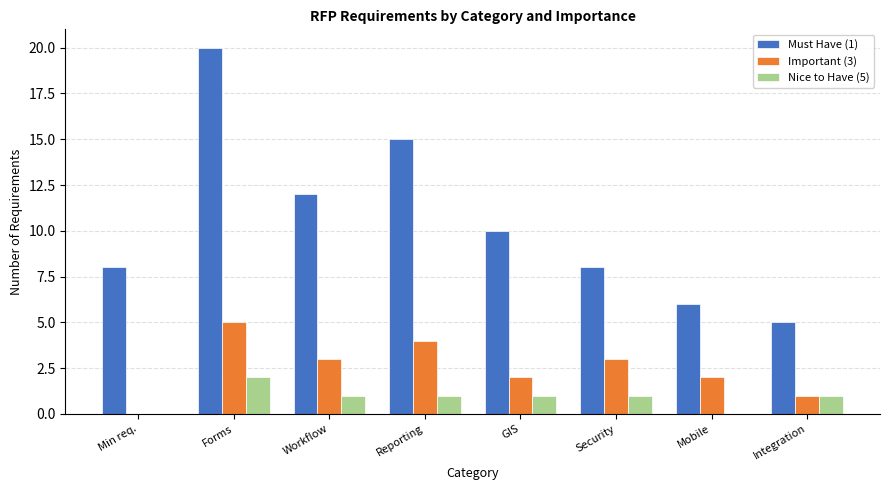

What is the total value across all series at Reporting?

20